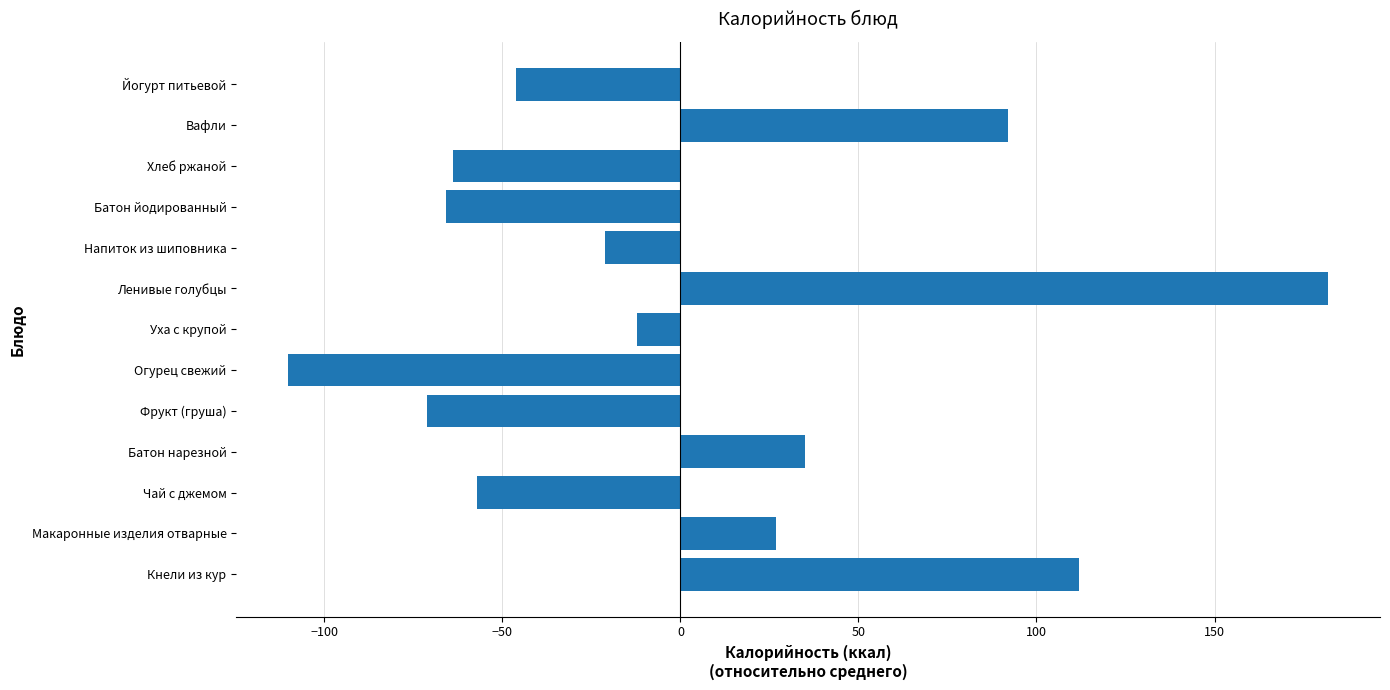

Does the chart contain stacked bars?

No